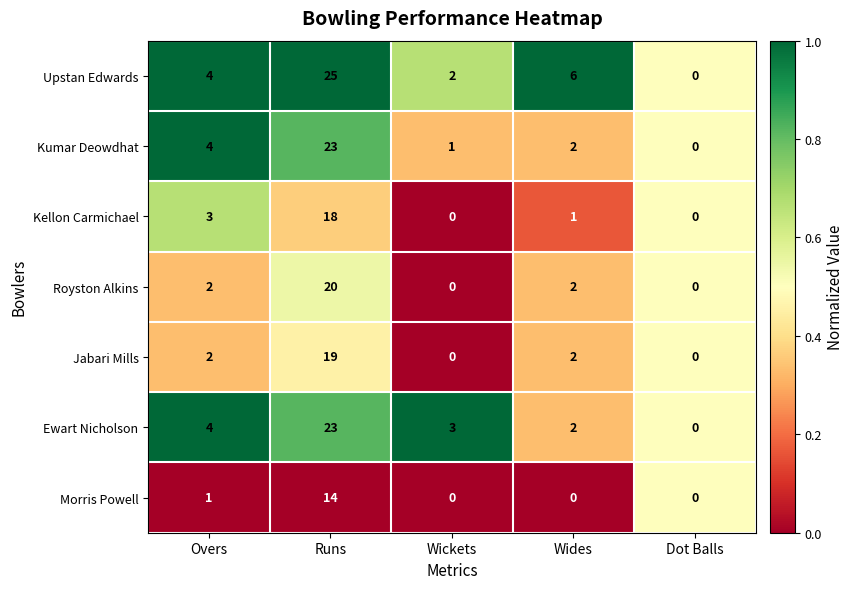

What value does the Upstan Edwards series have at Overs, to the nearest 5?

5